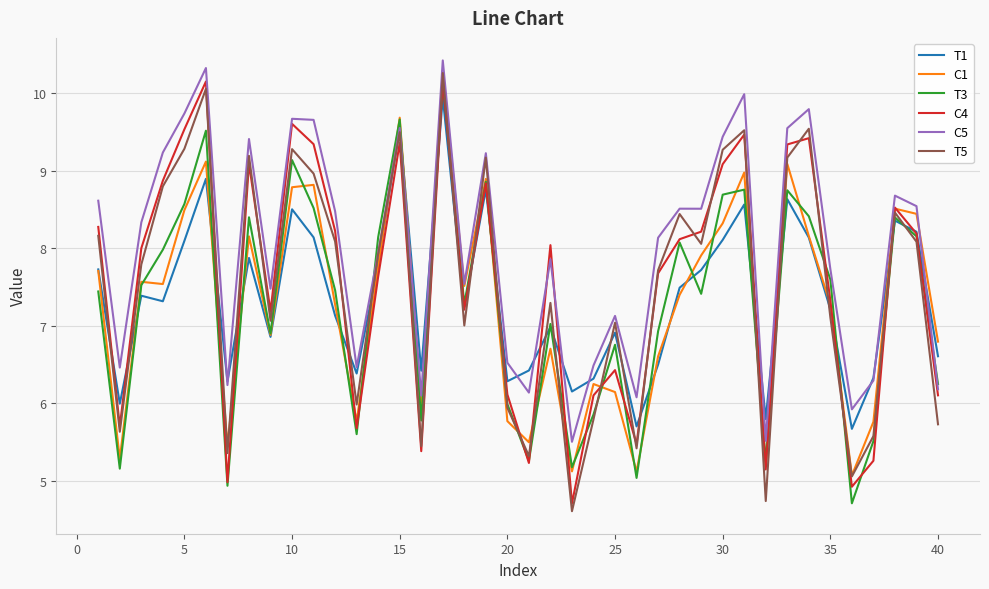

What is the average value of the T5 series?

7.5